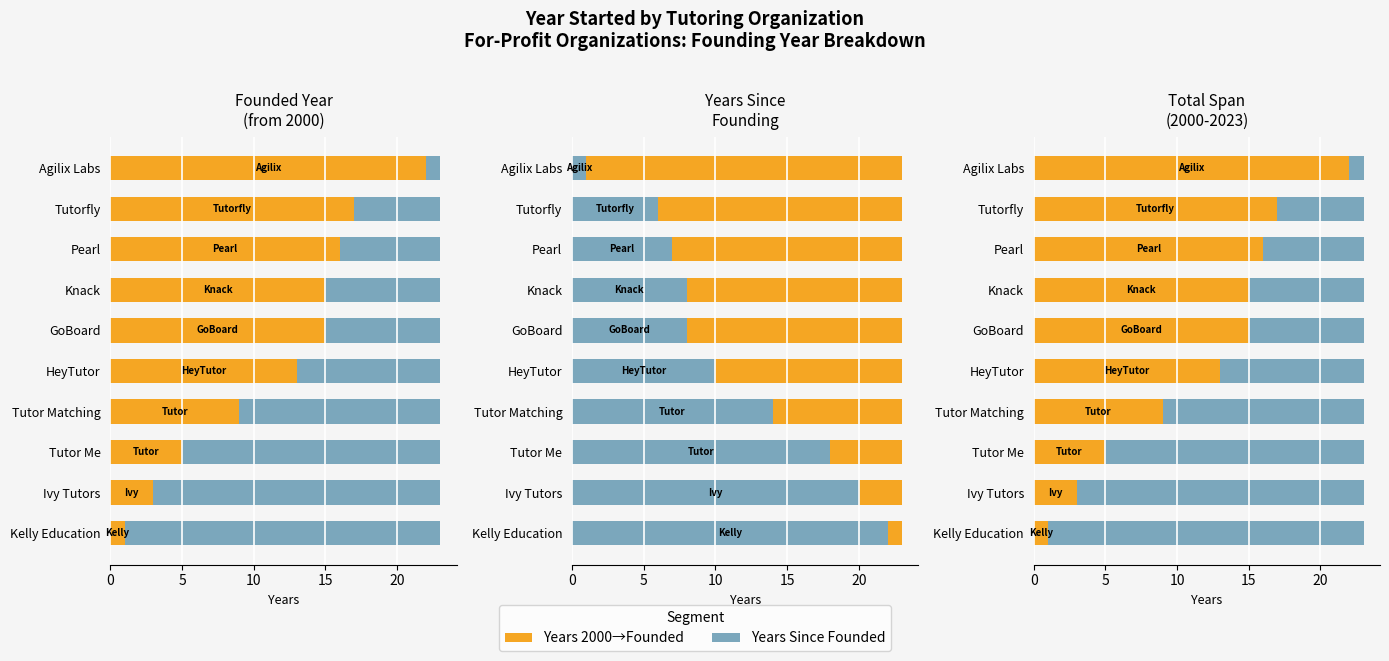

What is the spread (max minus min) of values at Kelly Education?

21